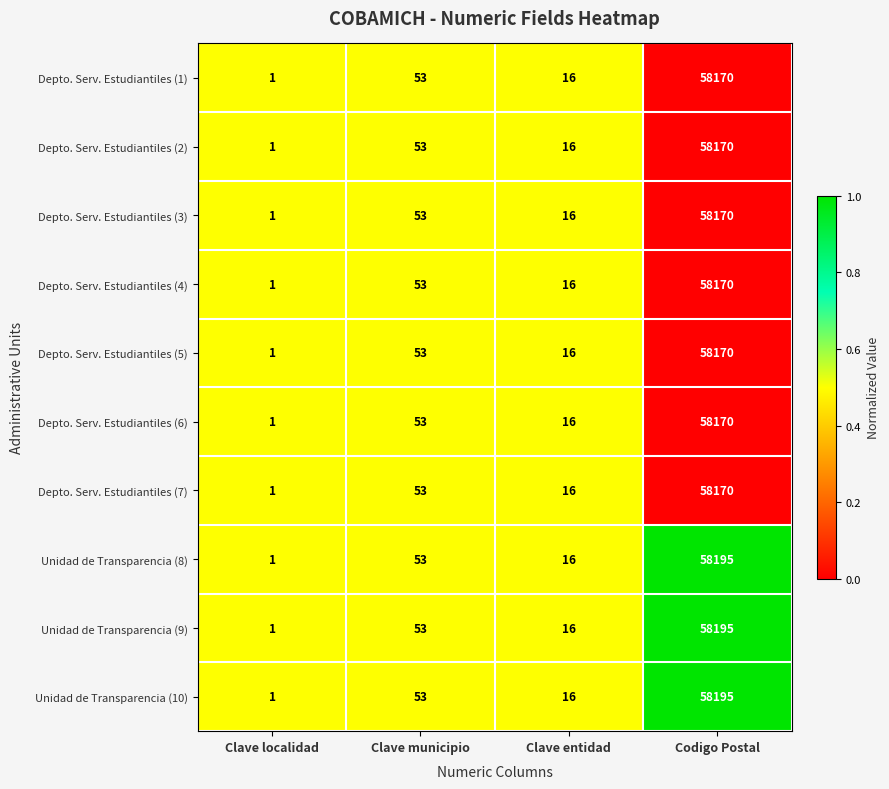

At which category is the sum across all series the highest?

Codigo Postal